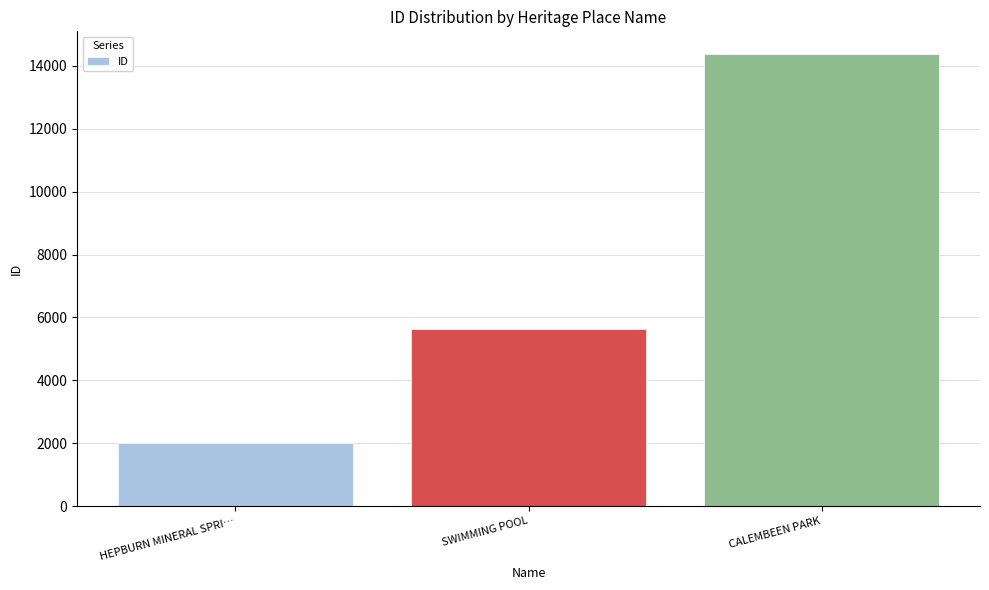

Are the bars grouped side by side (vs. stacked)?

No